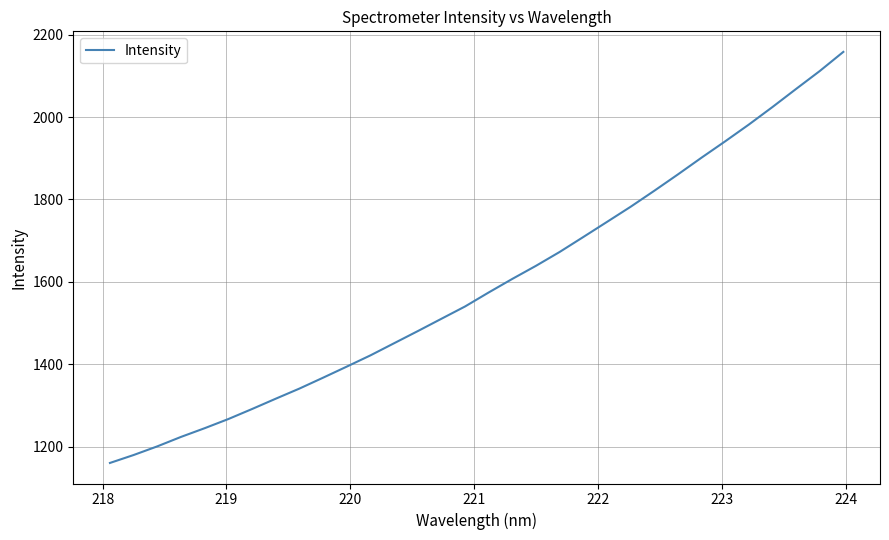

What is the greatest value displayed?

2158.3